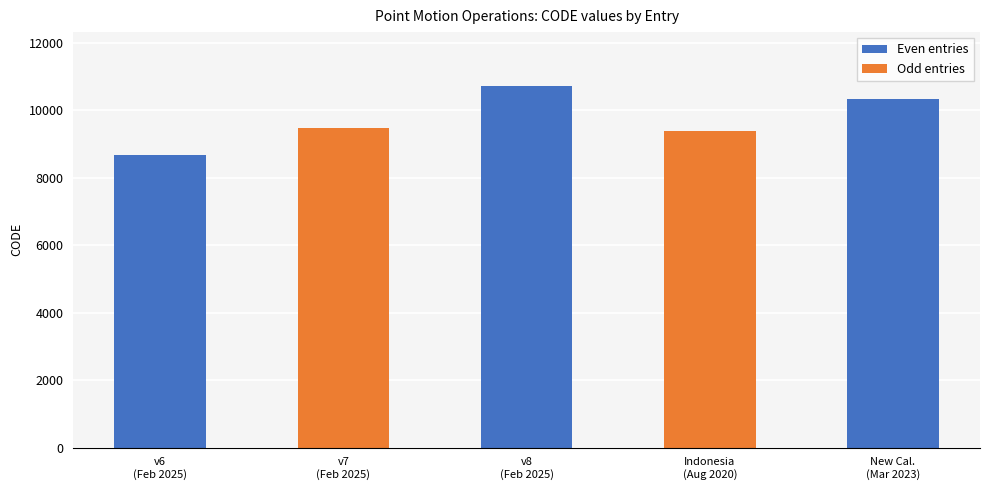

List the labels in order of value, smallest first.

v6
(Feb 2025), Indonesia
(Aug 2020), v7
(Feb 2025), New Cal.
(Mar 2023), v8
(Feb 2025)